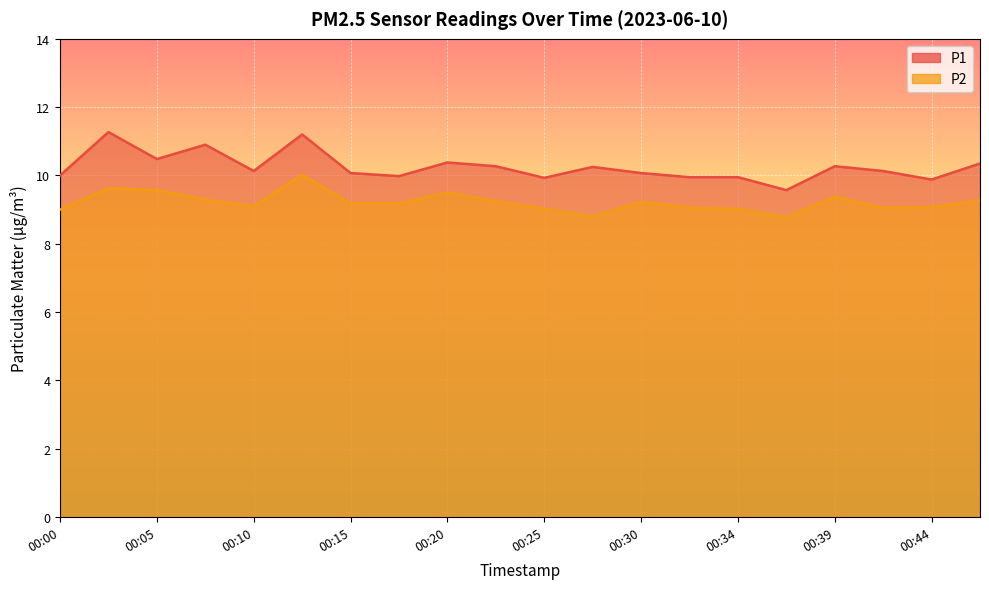

What are all the series names shown in the legend?

P1, P2